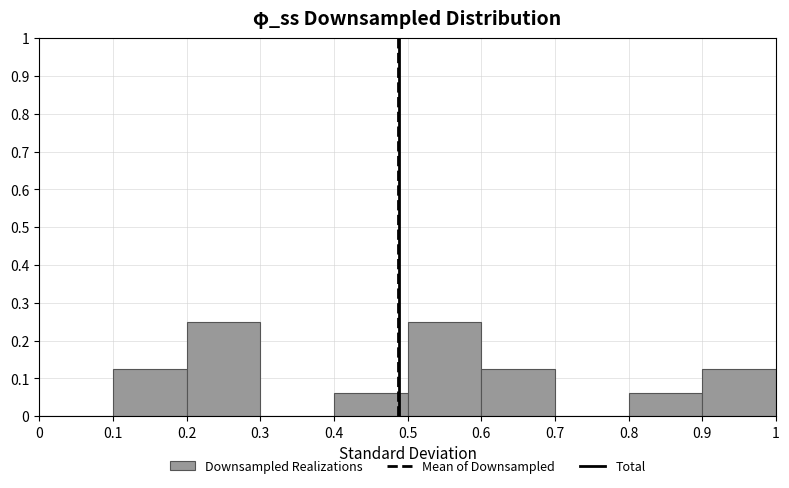

Reading left to right, transcribe this chart: for each bar, give the range it covers on the x-axis and its height. The values are not printed on the chart, so give them approximately, as read against the axis.

0 to 0.1: 0
0.1 to 0.2: 0.13
0.2 to 0.3: 0.25
0.3 to 0.4: 0
0.4 to 0.5: 0.06
0.5 to 0.6: 0.25
0.6 to 0.7: 0.13
0.7 to 0.8: 0
0.8 to 0.9: 0.06
0.9 to 1: 0.13